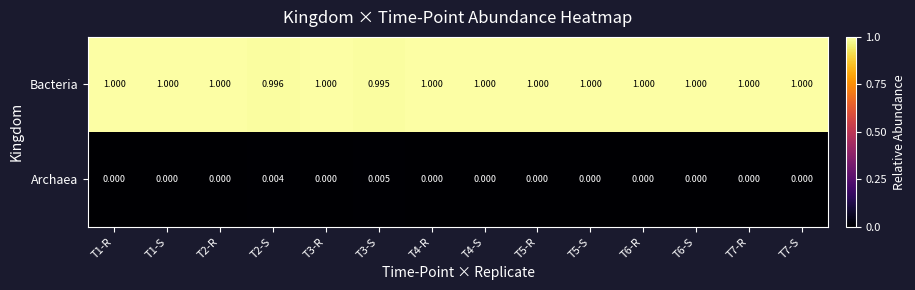

Is the value of Archaea at T1-R greater than the value of Bacteria at T3-S?

No